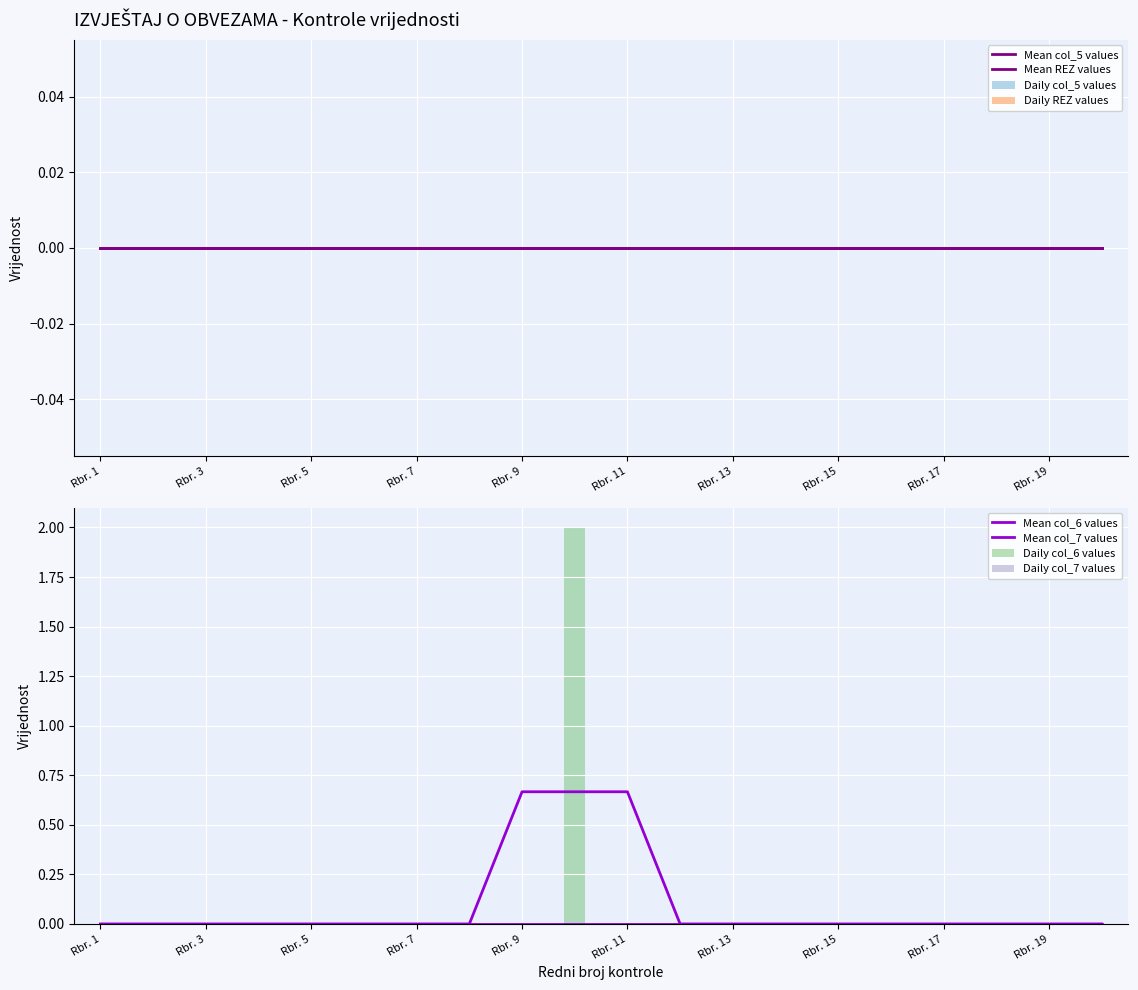

Which label corresponds to the largest value in the chart?

Rbr. 10